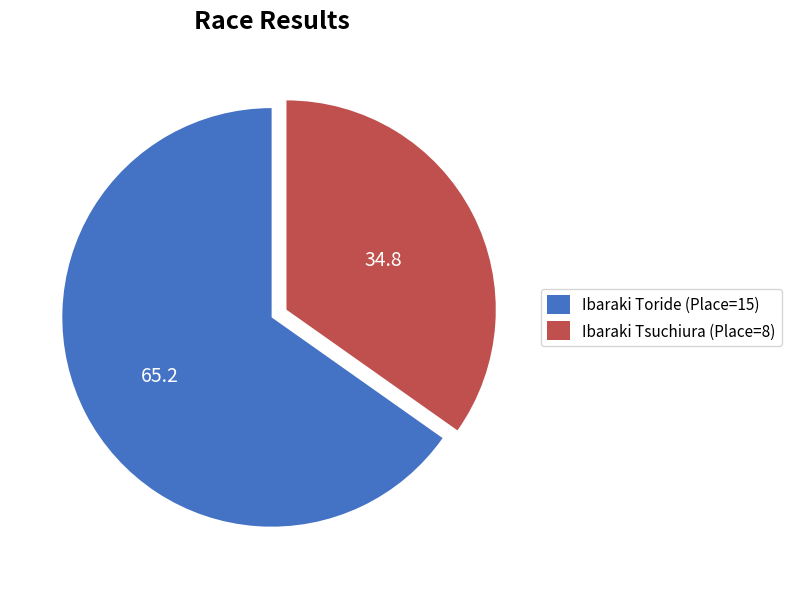

Is it true that Ibaraki Toride (Place=15) is 79% of the pie?

False